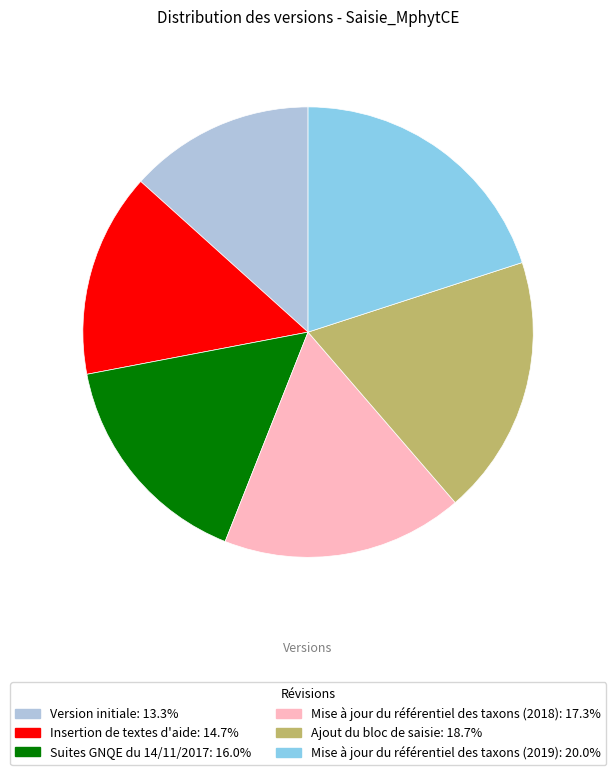

Between Mise à jour du référentiel des taxons (2019) and Suites GNQE du 14/11/2017, which is larger?

Mise à jour du référentiel des taxons (2019)